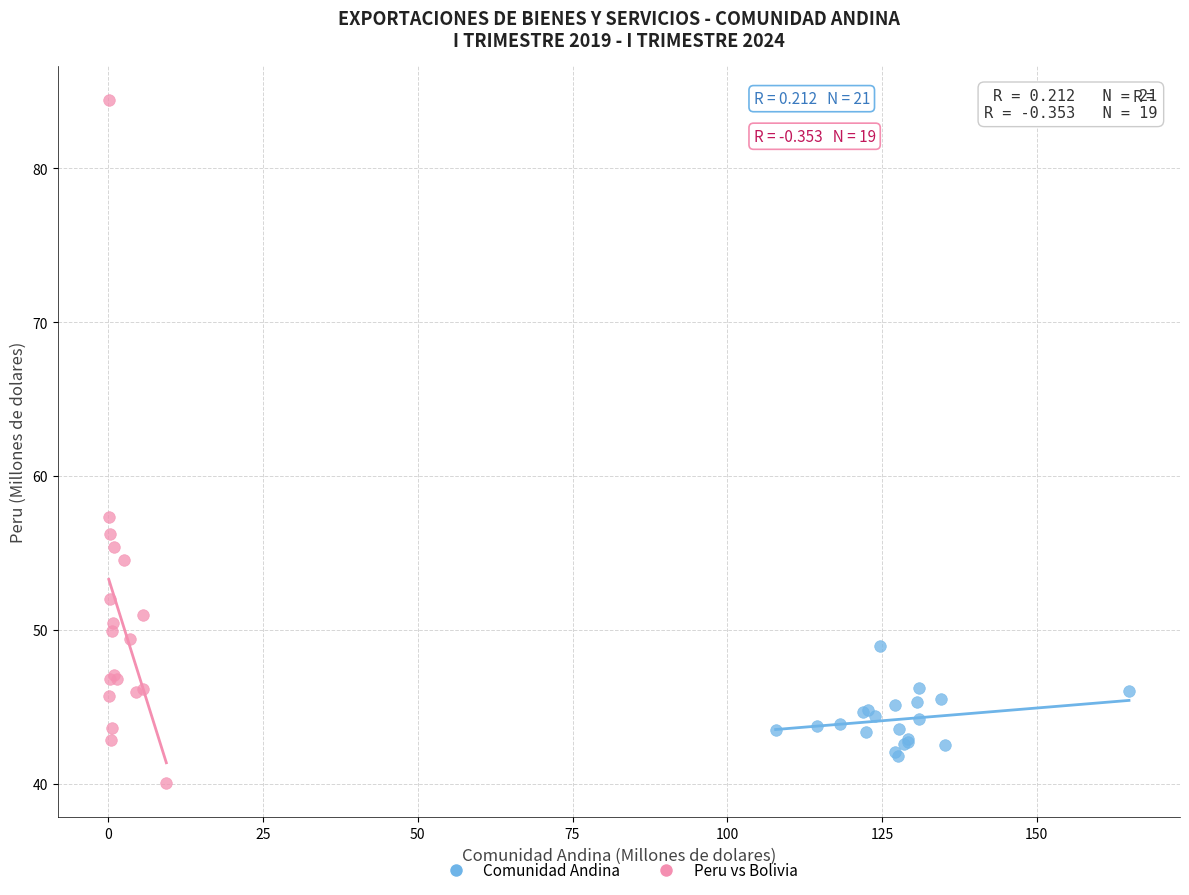

Which series has the largest Y range (max minus min)?

Peru vs Bolivia